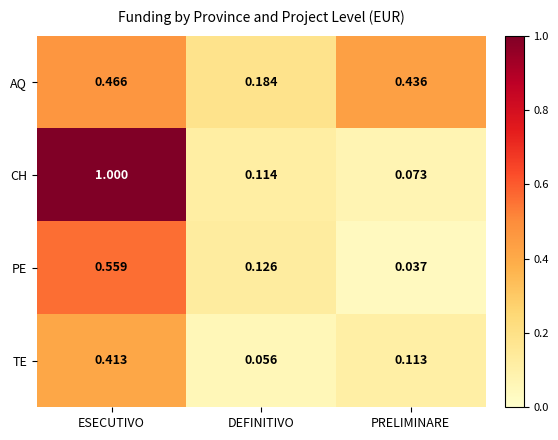

Which series has the largest range (max minus min)?

CH